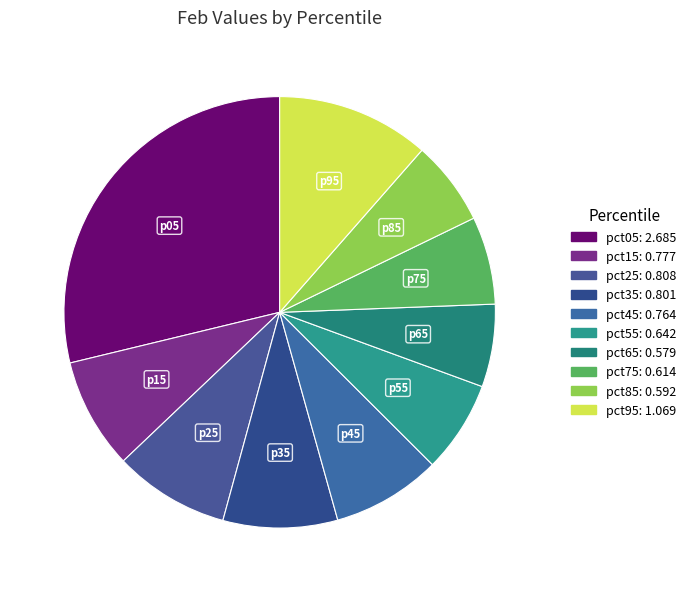

What is the change in value from pct15 to pct85?

-0.2